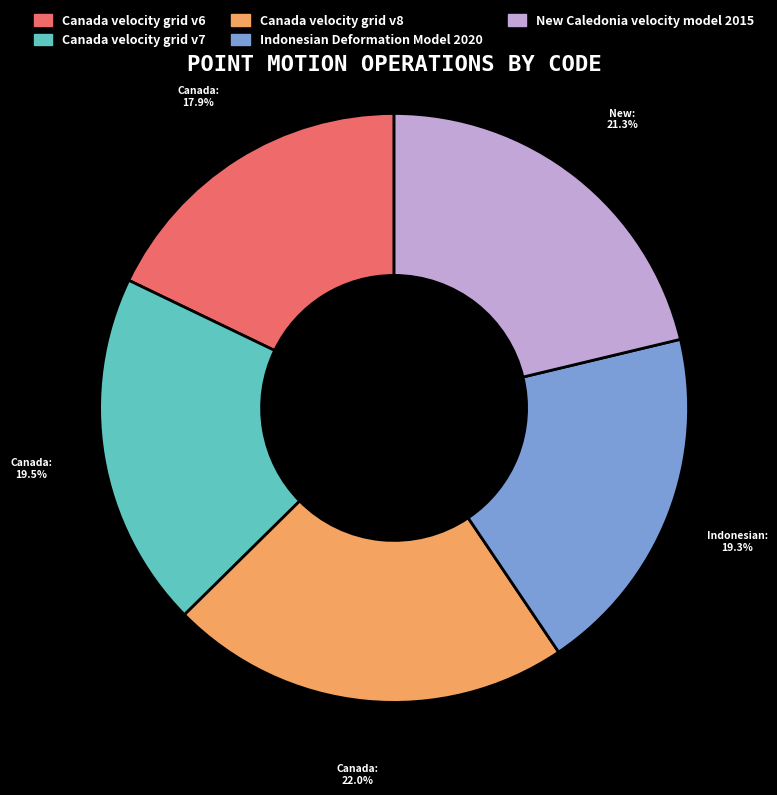

Combined, what portion of the pie is Canada velocity grid v6 and Indonesian Deformation Model 2020?

37.2%